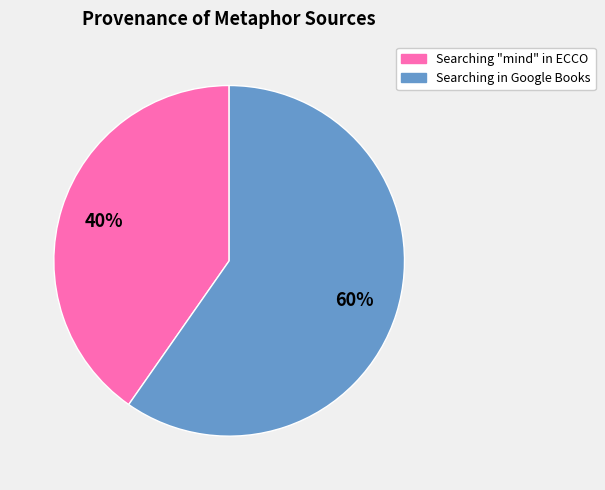

To the nearest percent, what is the average slice percentage?

50%